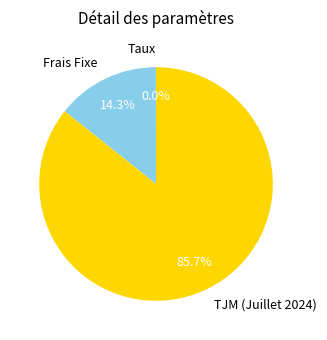

What percentage do TJM (Juillet 2024) and Frais Fixe together represent?

100.0%